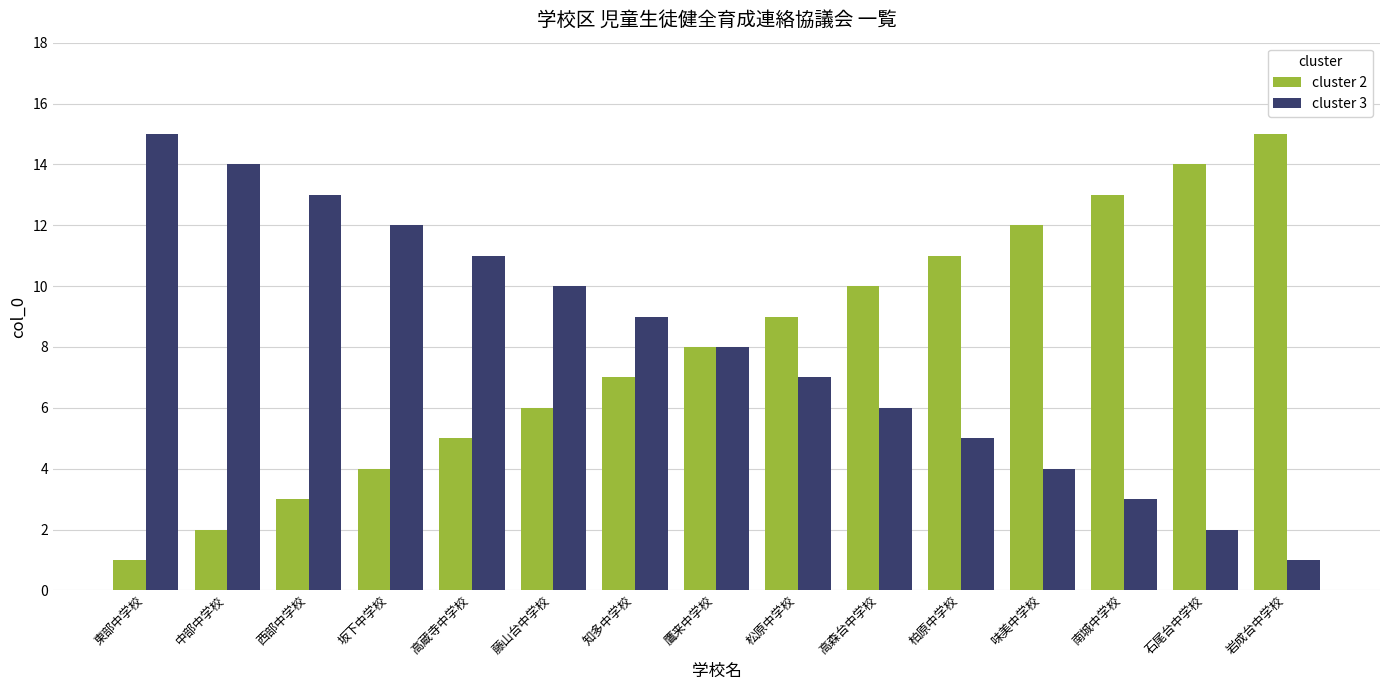

What are all the series names shown in the legend?

cluster 2, cluster 3